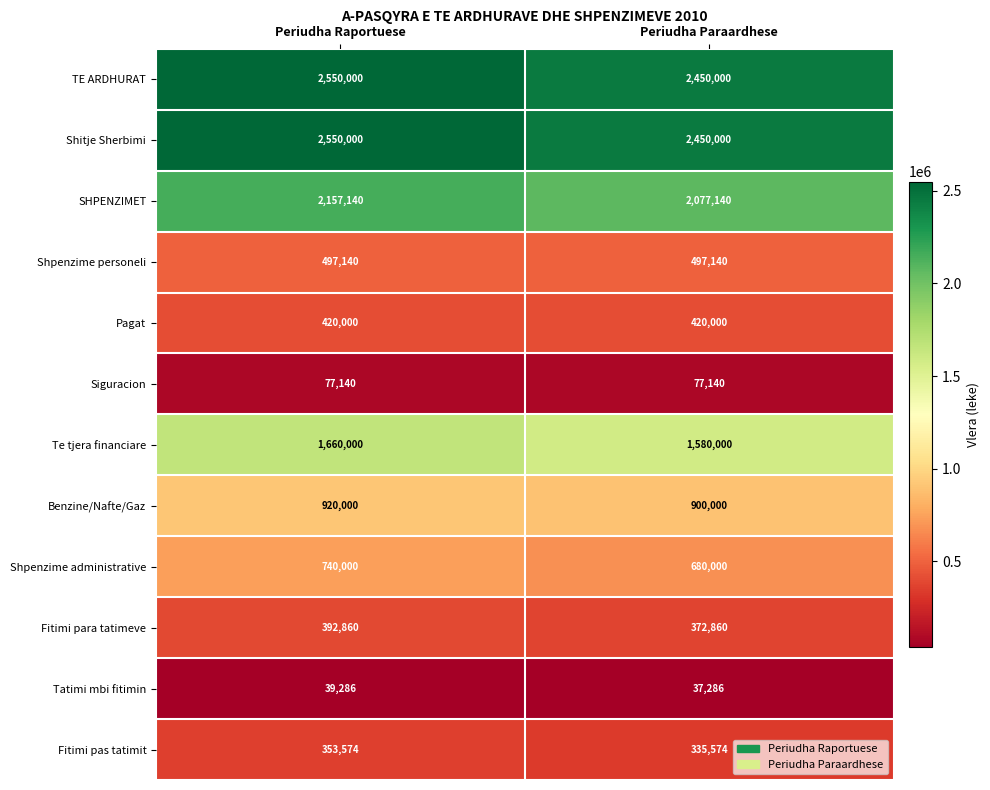

What is the difference between the highest and lowest values at Periudha Paraardhese?

2412714